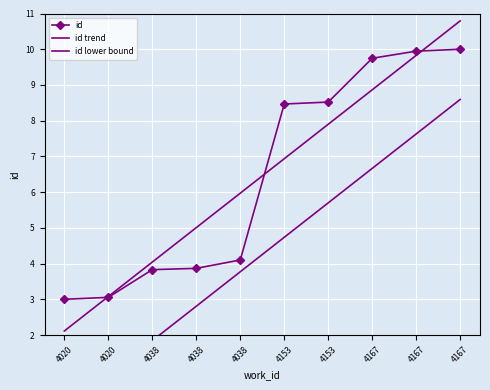

What is the difference between the id values at 4167 and 4038?

6.2